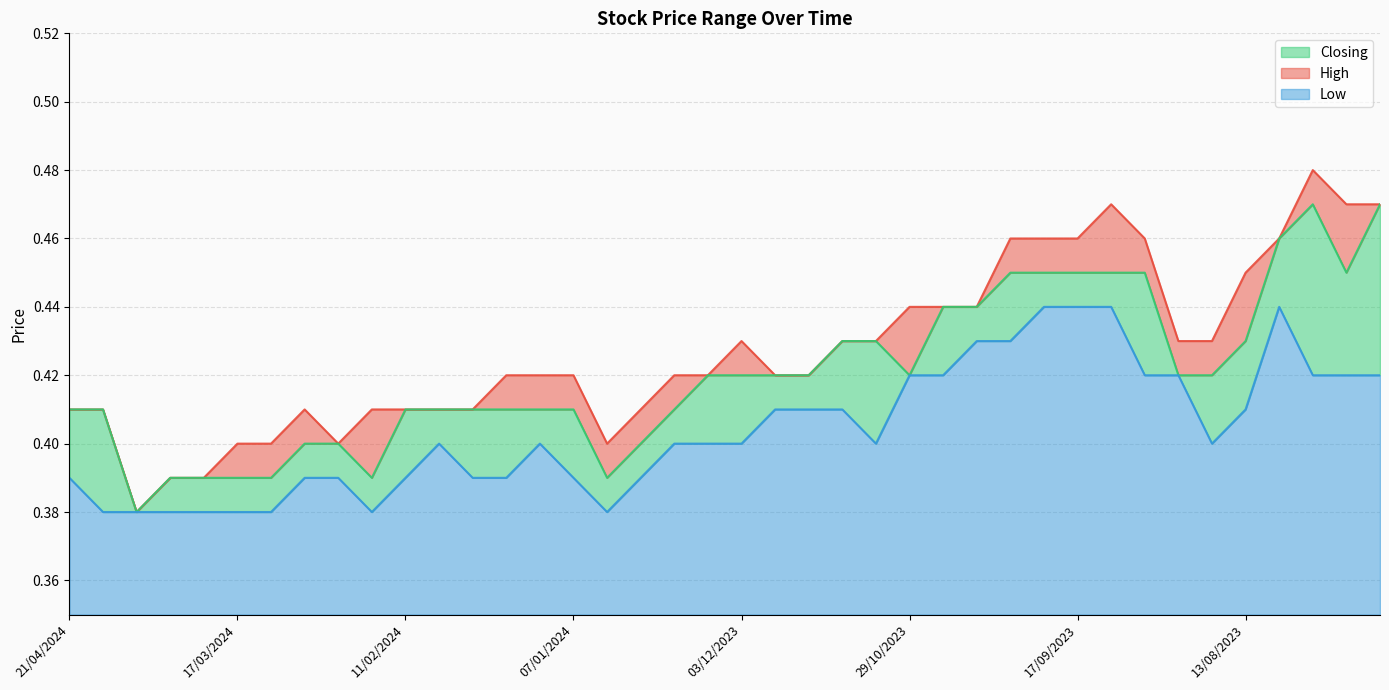

How many interior local valleys does the Low series have?

4